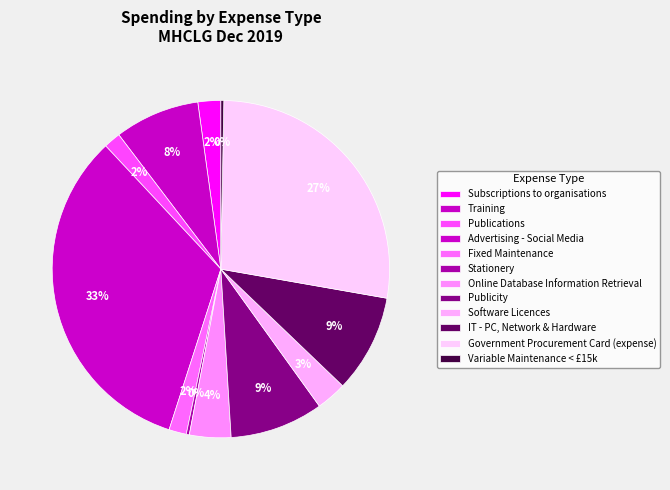

What is the change in value from Publications to Software Licences?

+64.0